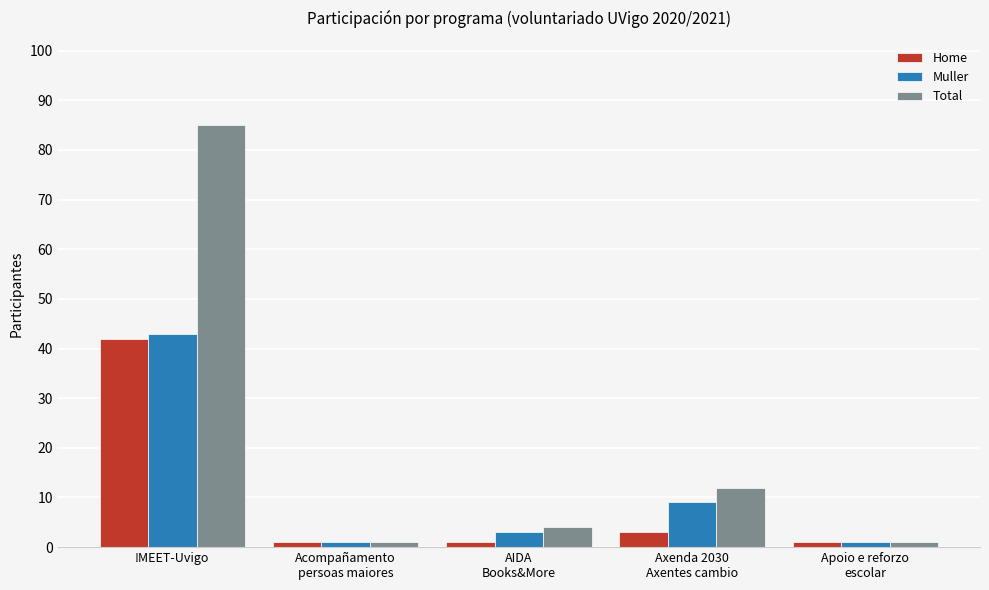

Is it true that Muller equals 9 at Axenda 2030
Axentes cambio?

True